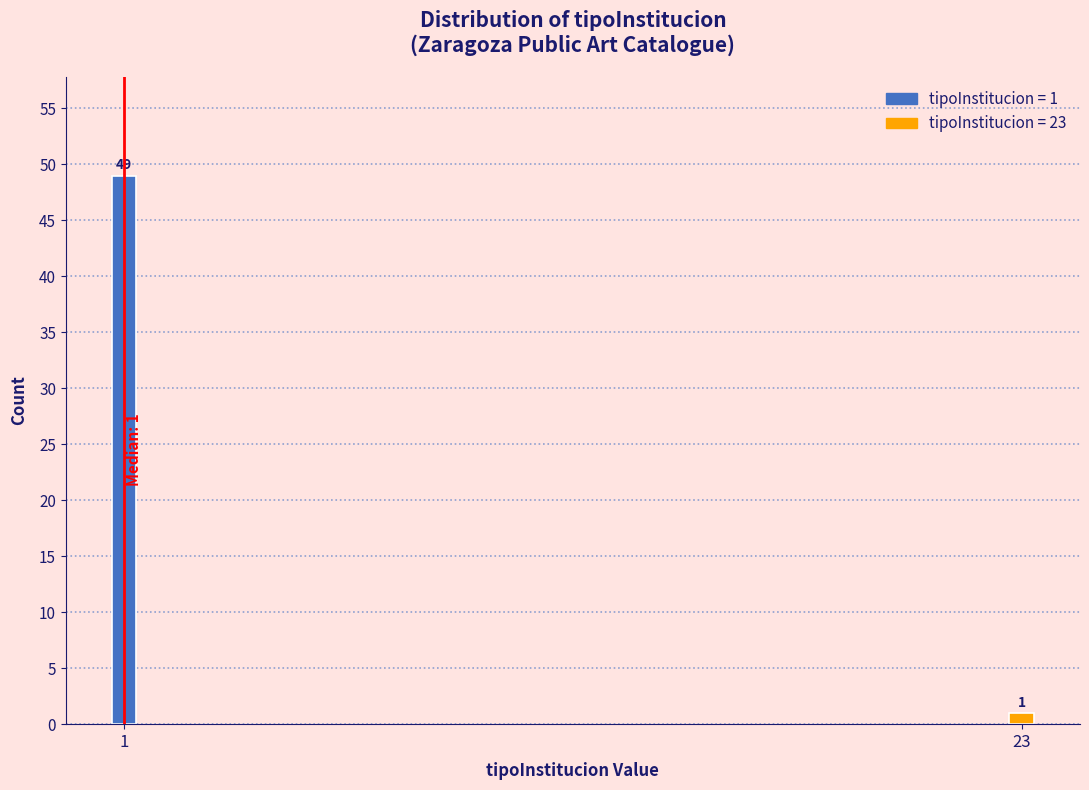

Reading left to right, what are all the values shown in this chart?

49	1